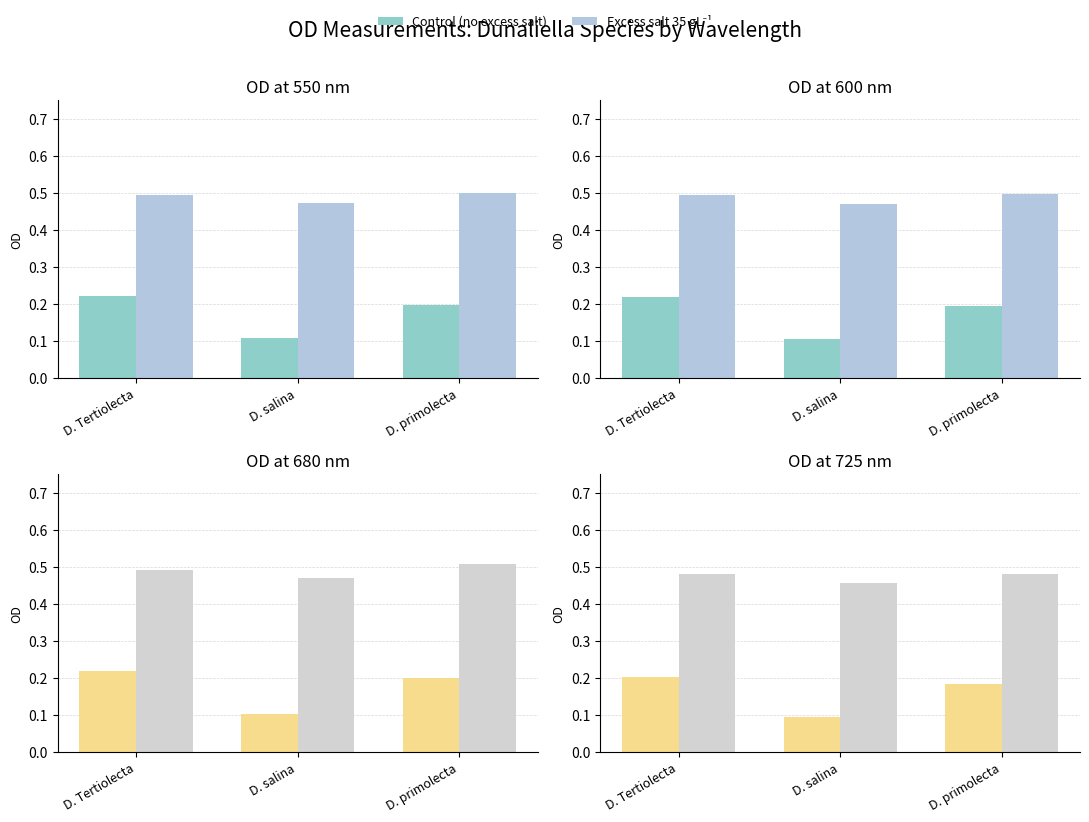

What is the spread (max minus min) of values at D. primolecta?

0.3